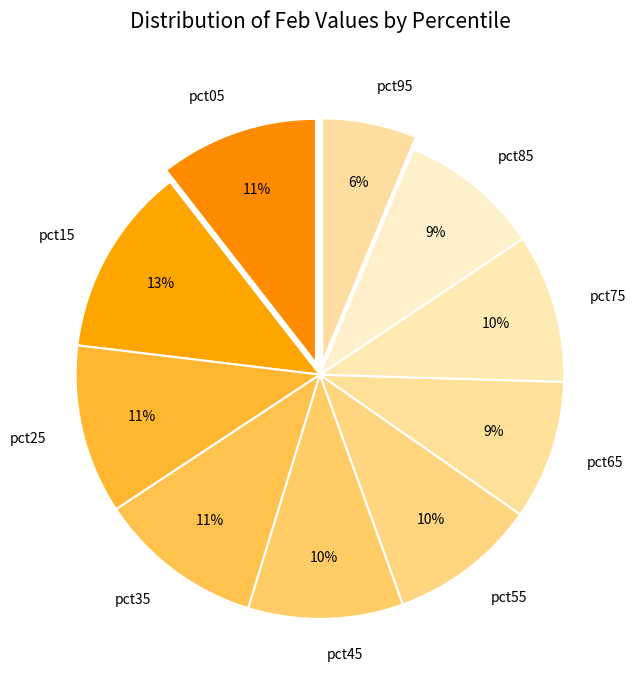

Is there any slice that represents more than half of the pie?

No